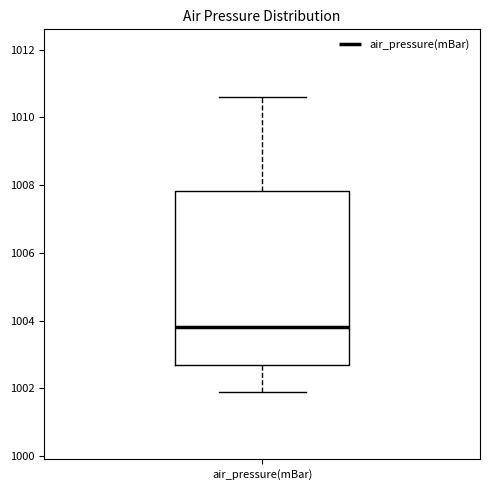

Transcribe this box plot: give where the median line is, the range the box spans, and where the two whiskers end, as read against the y-axis. The values are not printed on the chart, so give them approximately, as read against the axis.

median 1003.8, box 1002.8 to 1007.8, whiskers 1002.0 to 1010.6